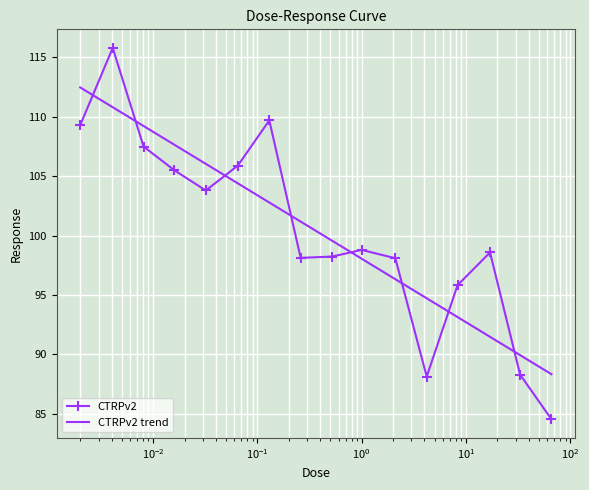

What is the value of the 6th point from the left?

105.9